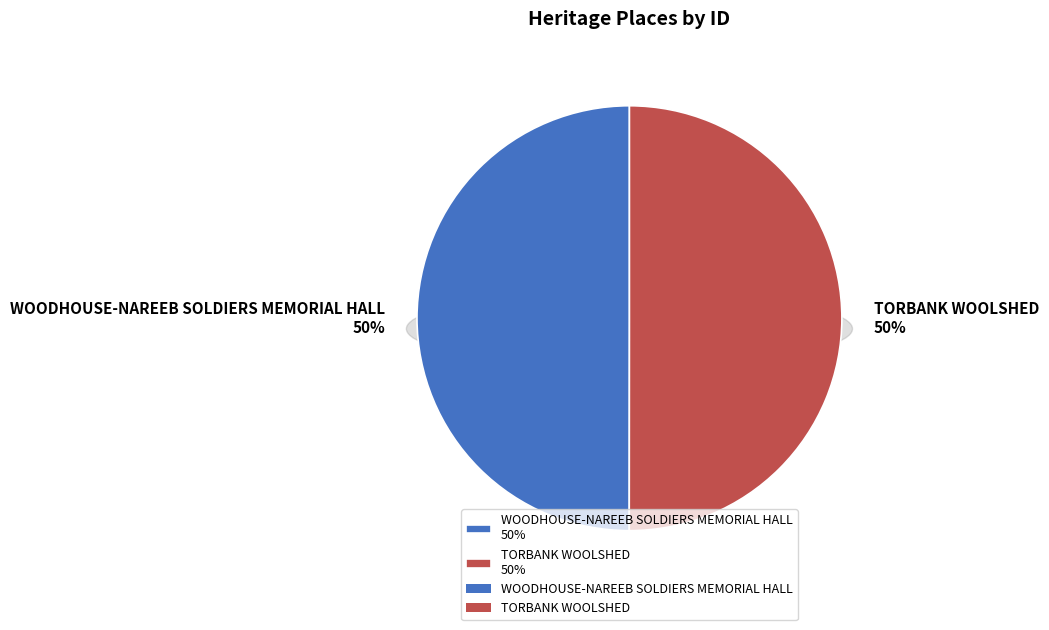

What is the smallest slice in the pie chart?

WOODHOUSE-NAREEB SOLDIERS MEMORIAL HALL